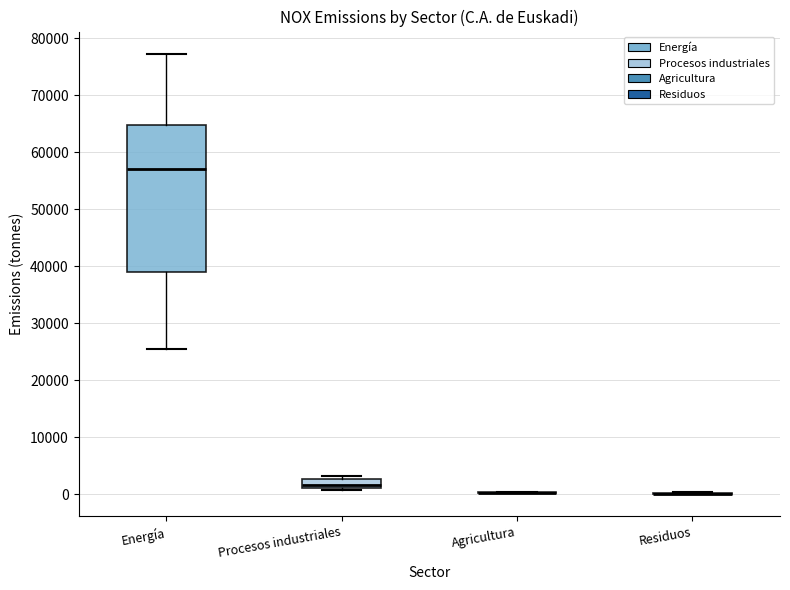

Reading left to right, read every box against the y-axis: the position of its median line, the range the box covers, and the ends of its whiskers. The values are not printed on the chart, so give them approximately, as read against the axis.

Energía: median 57000, box 39000 to 65000, whiskers 26000 to 77000
Procesos industriales: median 2000, box 1000 to 3000, whiskers 1000 to 3000 (just above the box's upper edge)
Agricultura: box collapsed to a line at 0, whiskers 0 to 0
Residuos: box collapsed to a line at 0, whiskers 0 to 0